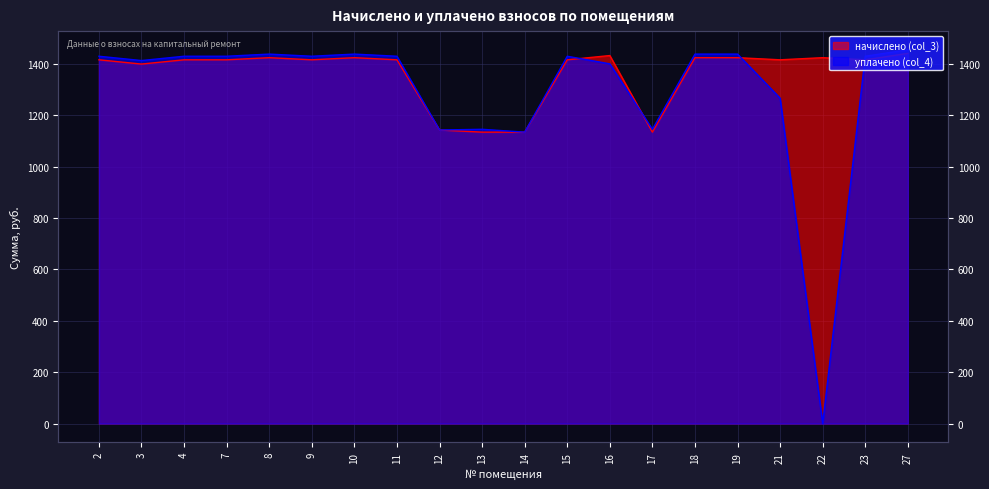

True or false: уплачено (col_4) has more than 1 points higher than both neighbors.

True